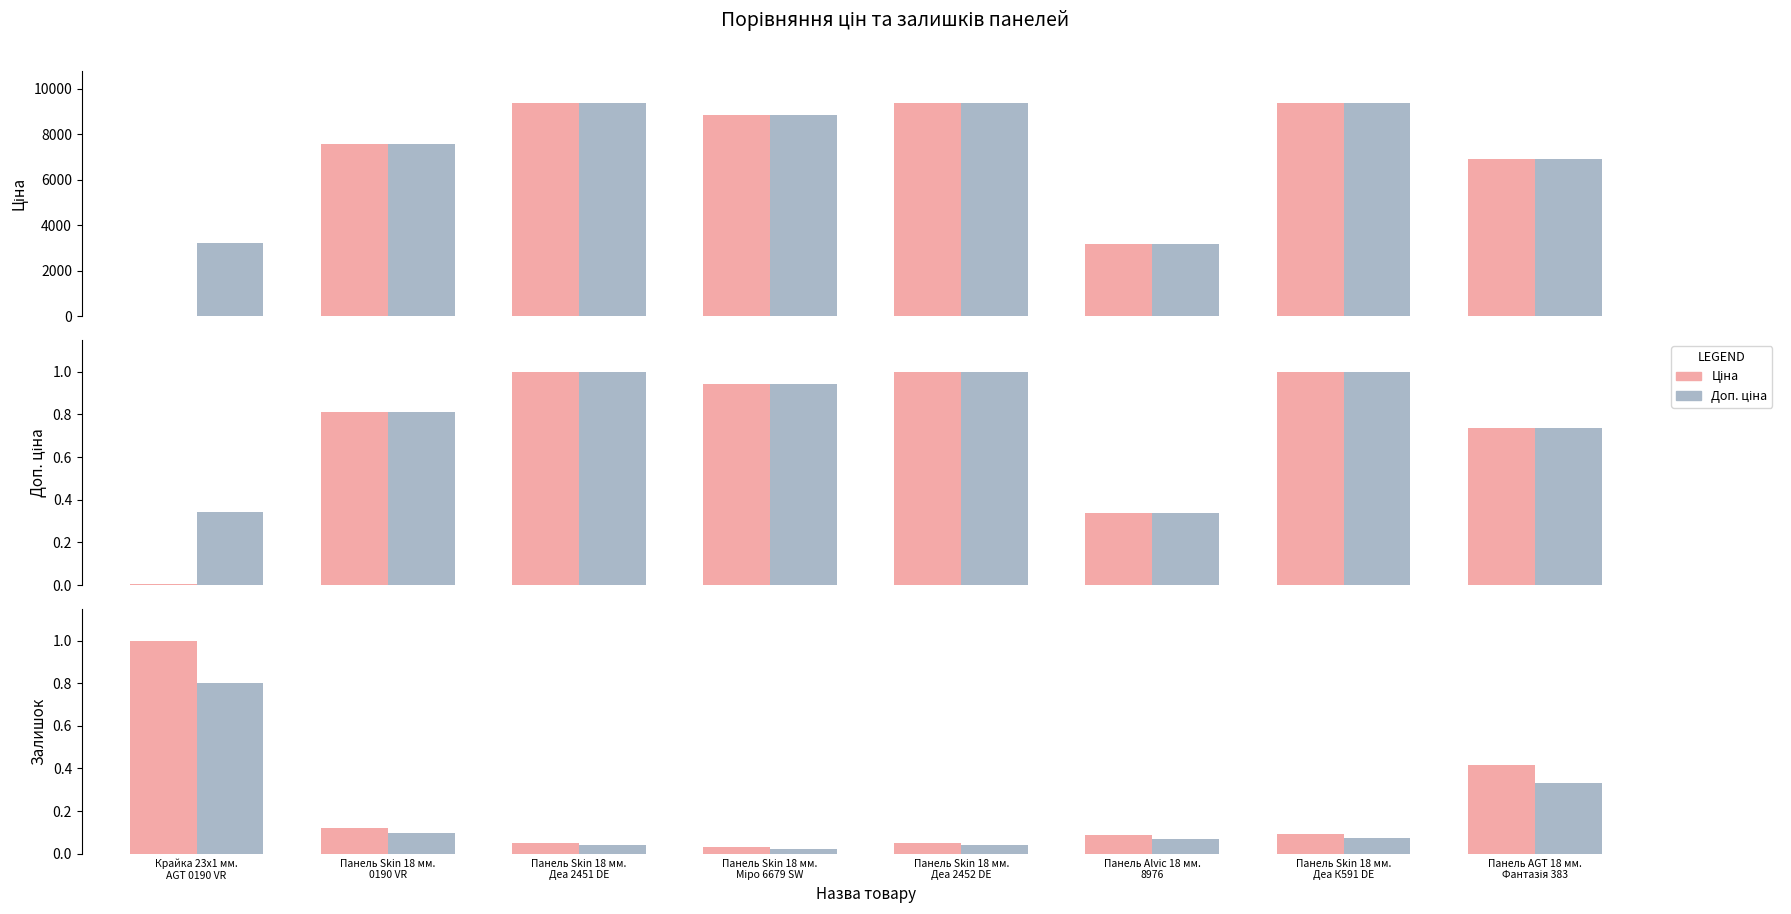

What is the label of the 8th bar from the left?

Панель AGT 18 мм.
Фантазія 383